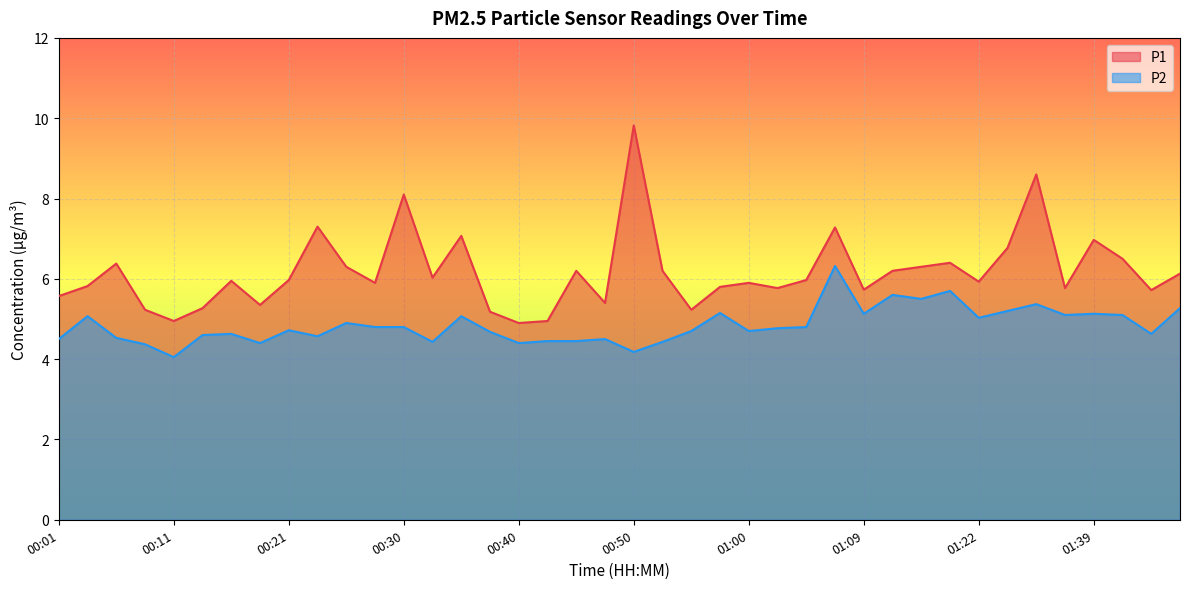

How many lines are shown in the chart?

2